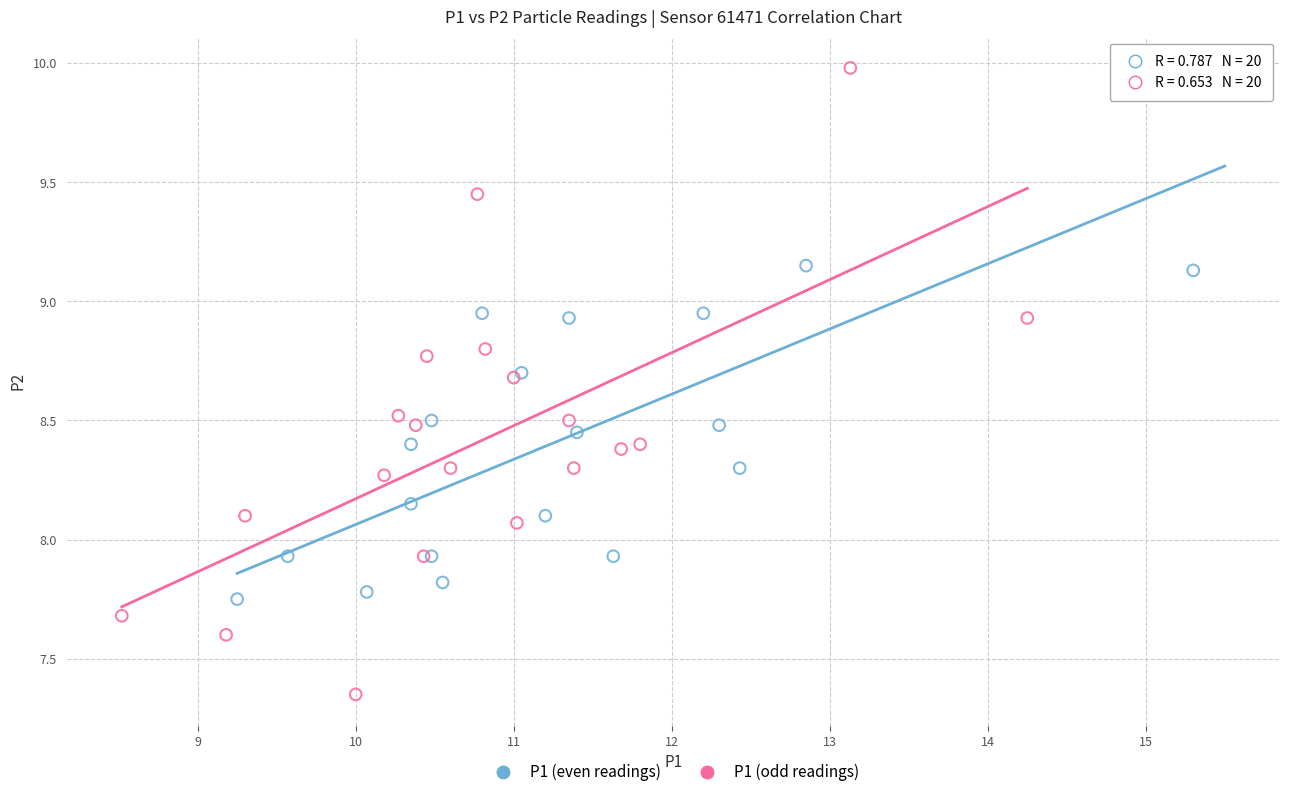

Which series has the widest spread of Y values?

P1 (odd readings)